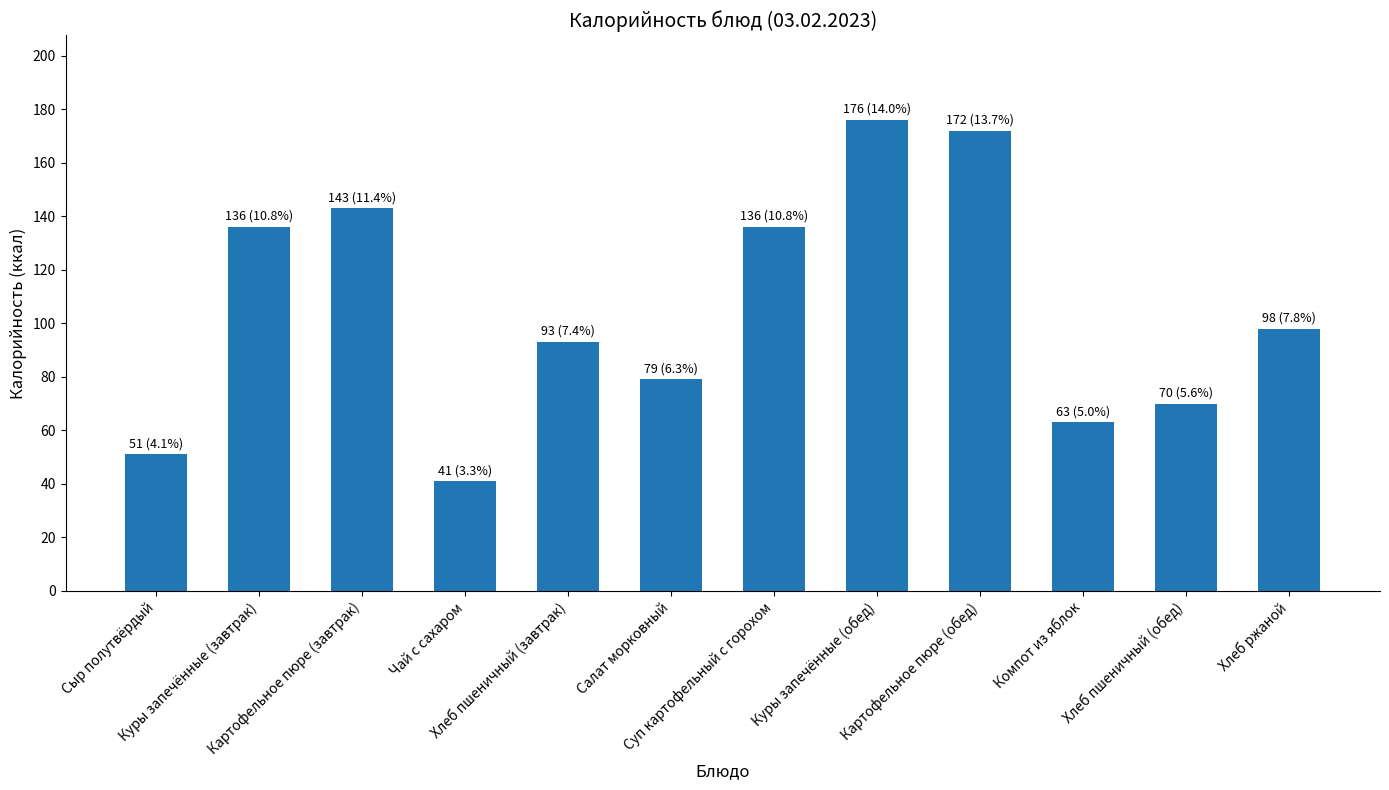

What is the value of the 5th bar from the left?

93